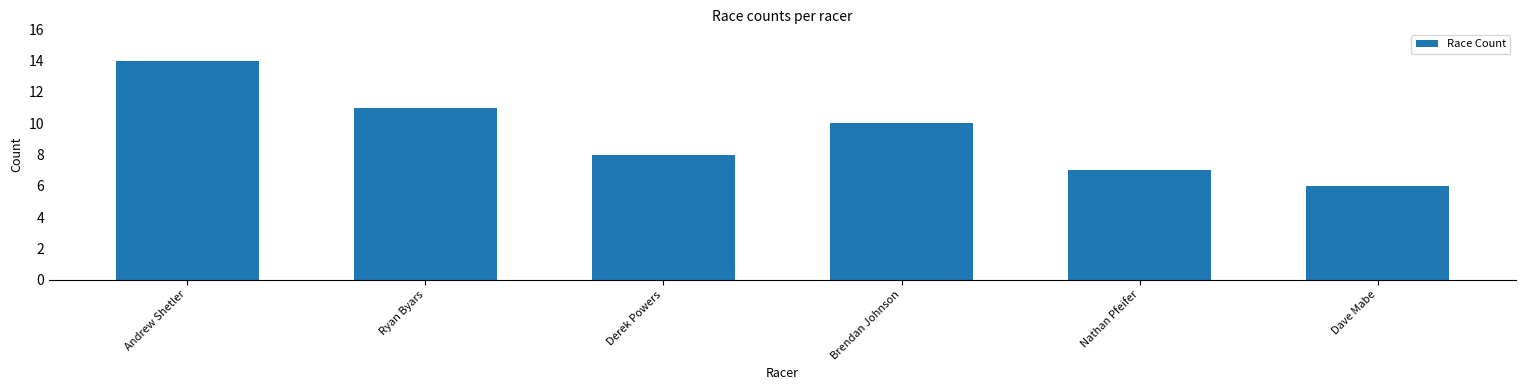

At which category does the chart reach its peak across all series?

Andrew Shetler